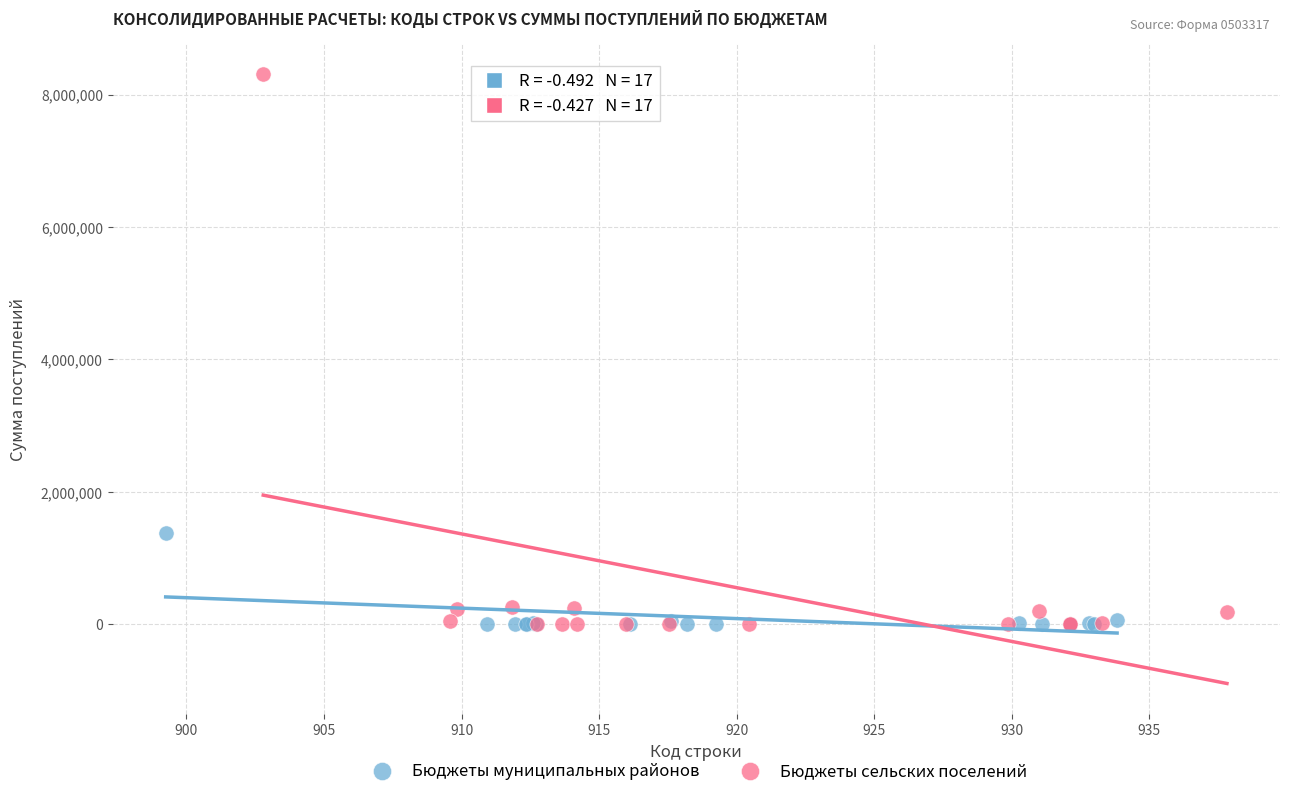

What are all the series names shown in the legend?

Бюджеты муниципальных районов, Бюджеты сельских поселений